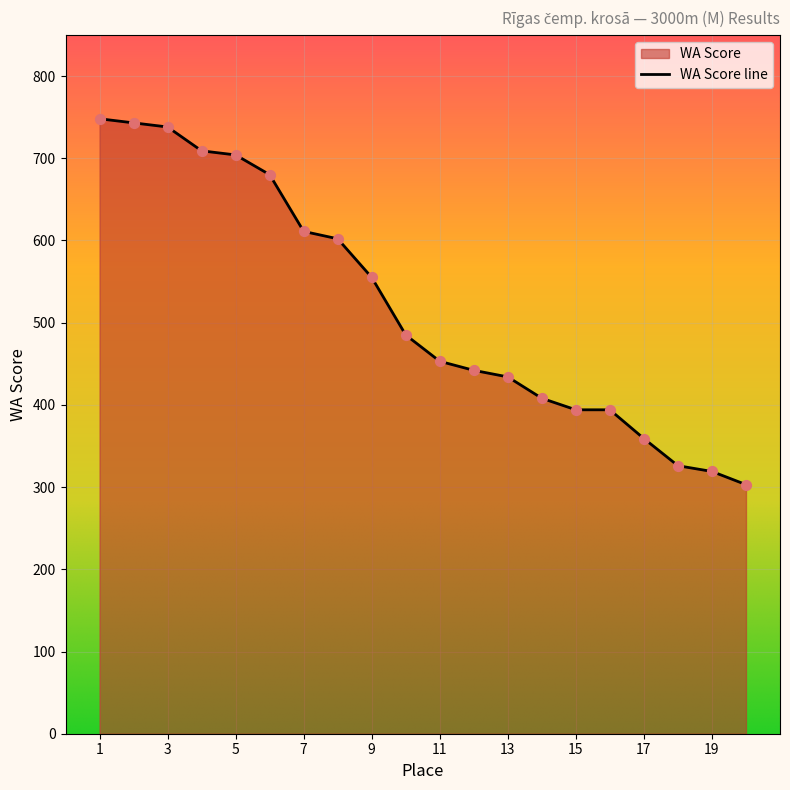

Which series reaches the minimum Y coordinate?

WA Score